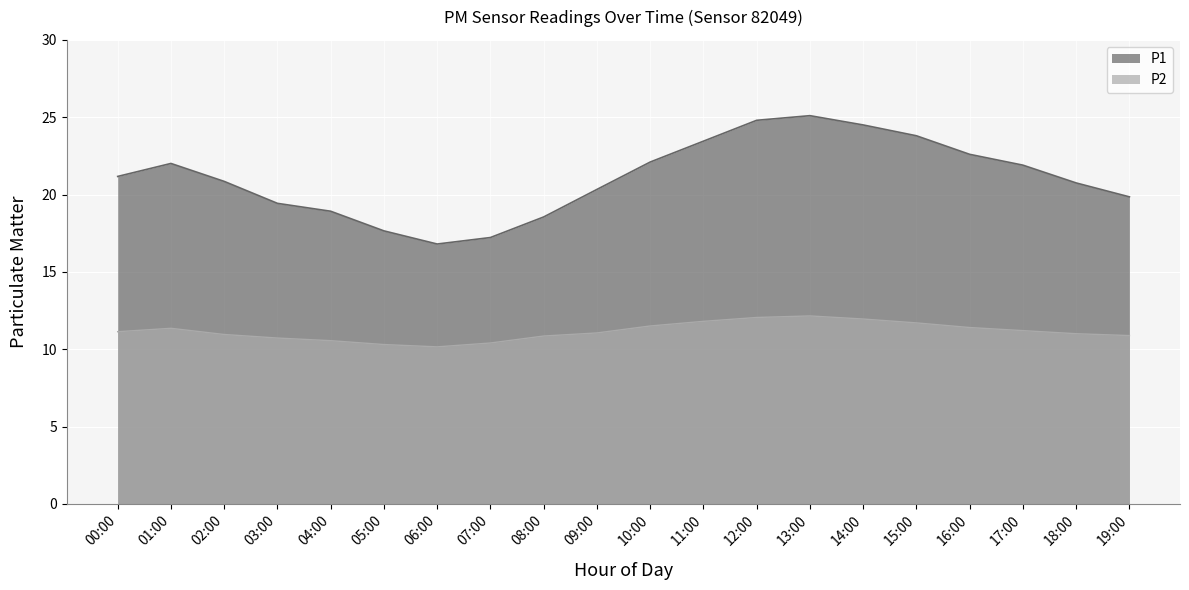

What is the minimum value shown in the chart?

10.2